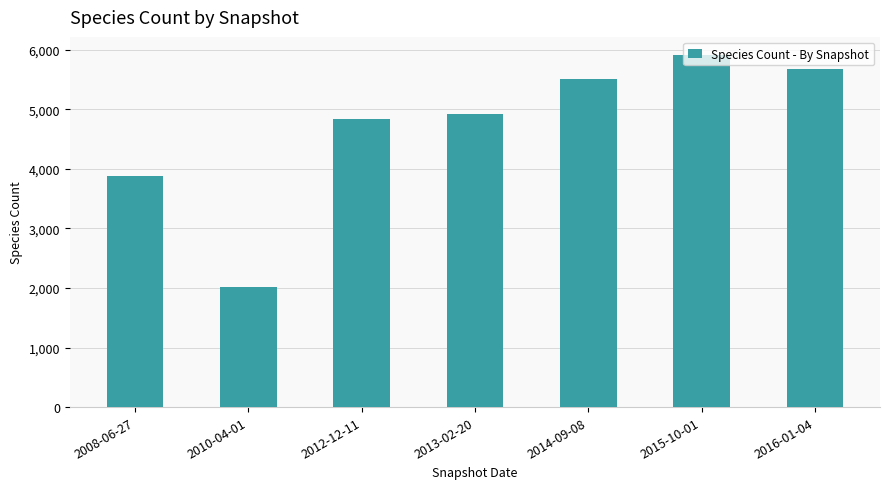

What is the difference between the values at 2015-10-01 and 2008-06-27?

2035